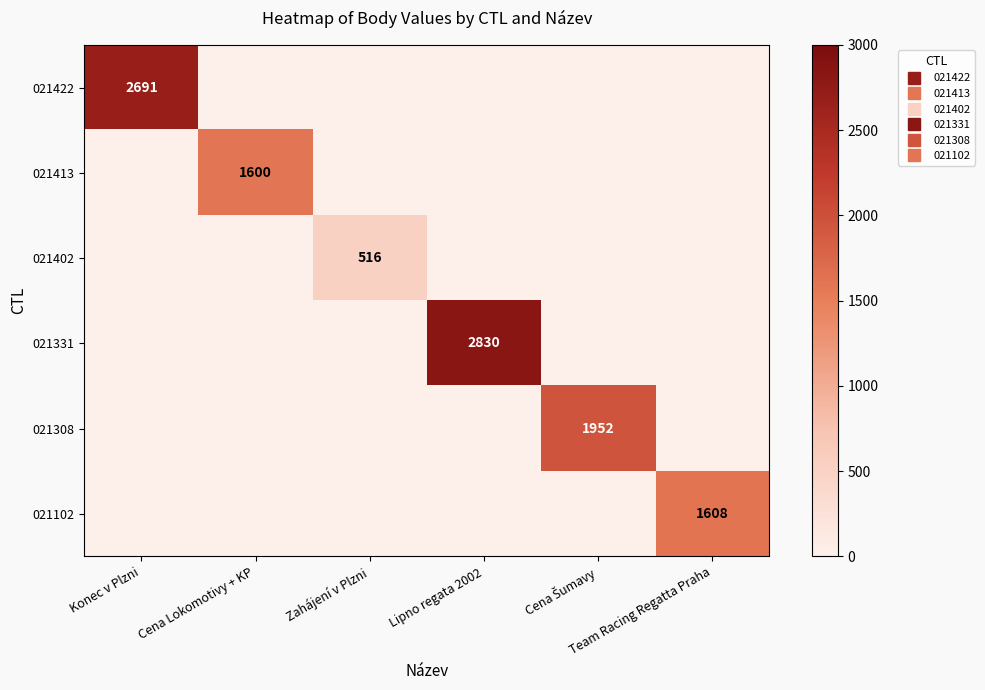

What is the maximum value shown in the chart?

2830